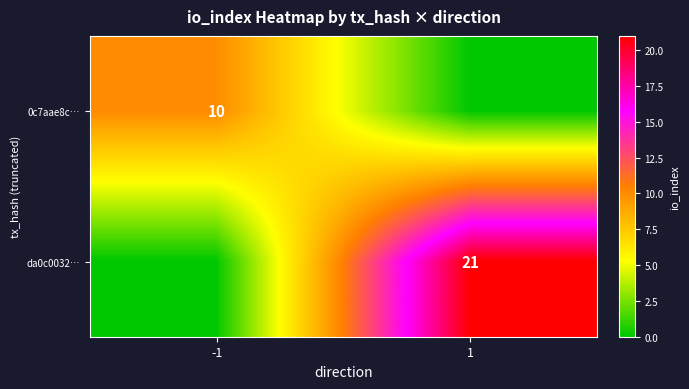

Is the value of 0c7aae8c… at -1 greater than the value of da0c0032… at 1?

No